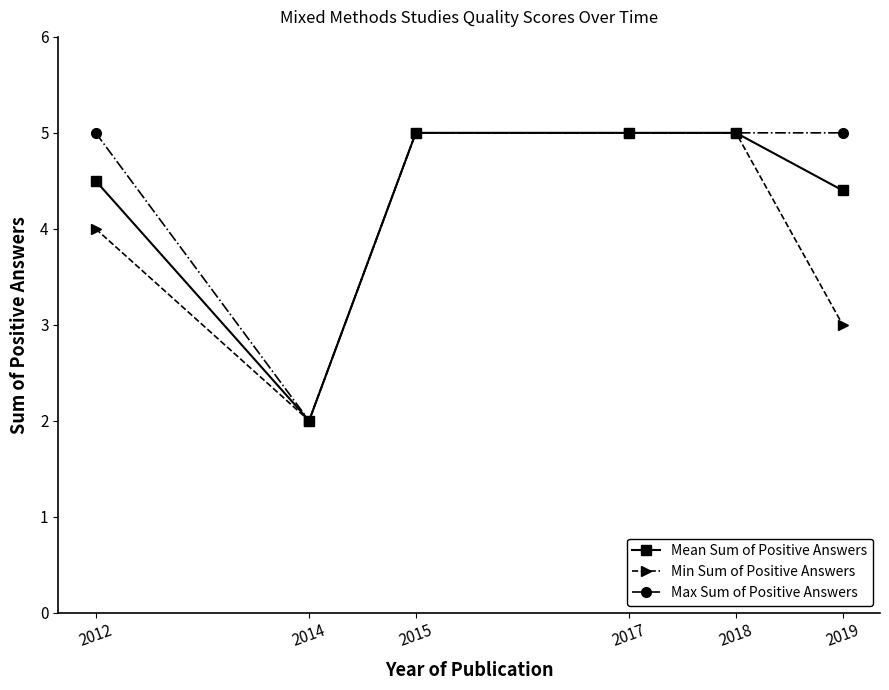

Reading left to right, list all the values displayed in this chart.

Mean Sum of Positive Answers: 2012=4.5	2014=2.0	2015=5.0	2017=5.0	2018=5.0	2019=4.4
Min Sum of Positive Answers: 2012=4.0	2014=2.0	2015=5.0	2017=5.0	2018=5.0	2019=3.0
Max Sum of Positive Answers: 2012=5.0	2014=2.0	2015=5.0	2017=5.0	2018=5.0	2019=5.0